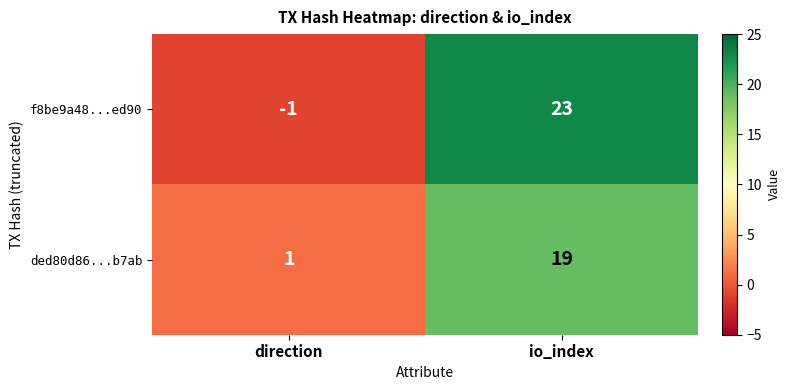

Reading left to right, list all the values displayed in this chart.

f8be9a48...ed90: direction=-1	io_index=23
ded80d86...b7ab: direction=1	io_index=19